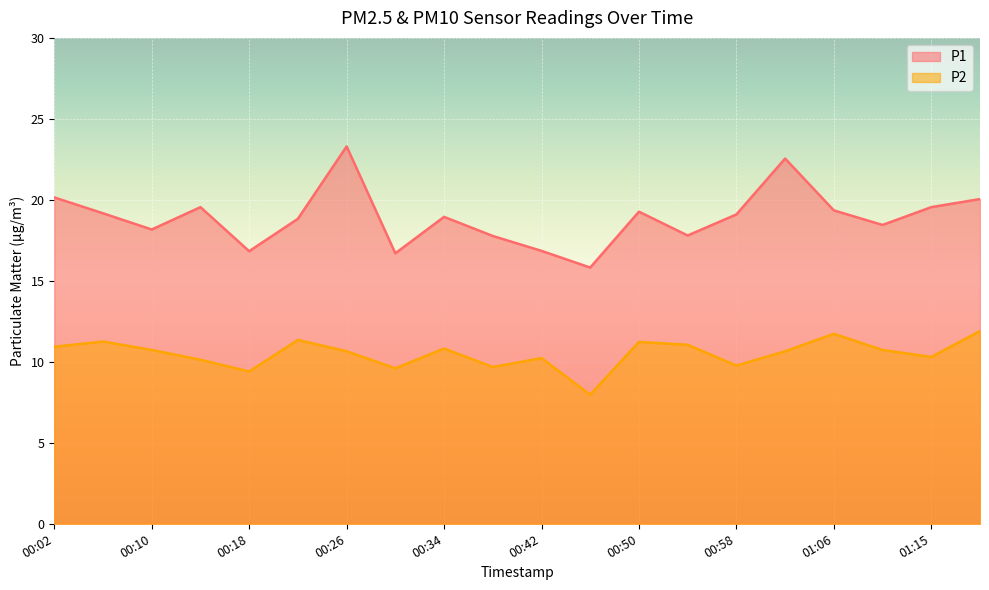

True or false: P2 and P1 cross at least once.

False